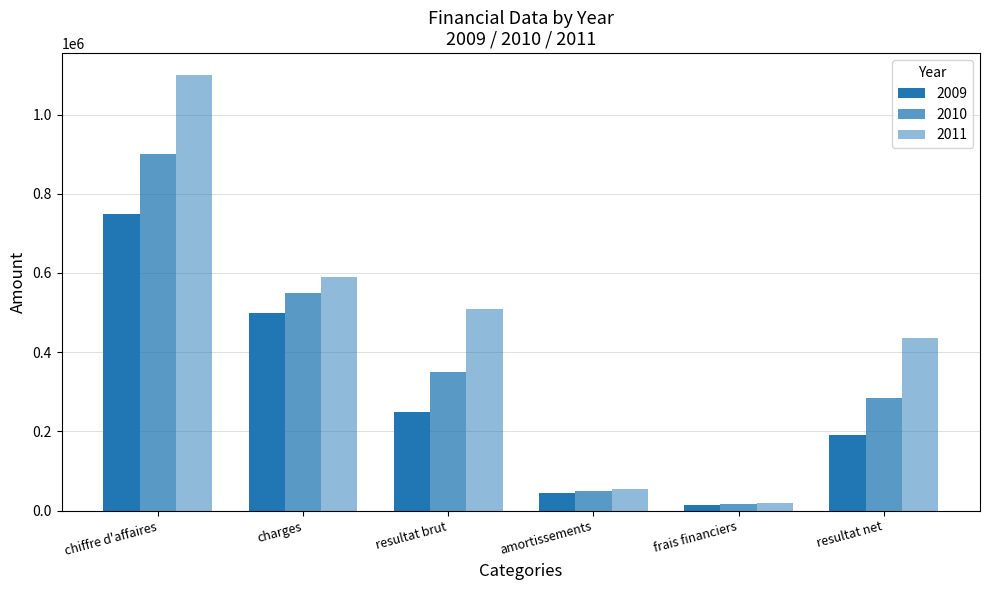

Reading left to right, extract all data points from this chart.

2009: 750000	500000	250000	45000	15000	190000
2010: 900000	550000	350000	50000	16000	284000
2011: 1100000	590000	510000	55000	20000	435000